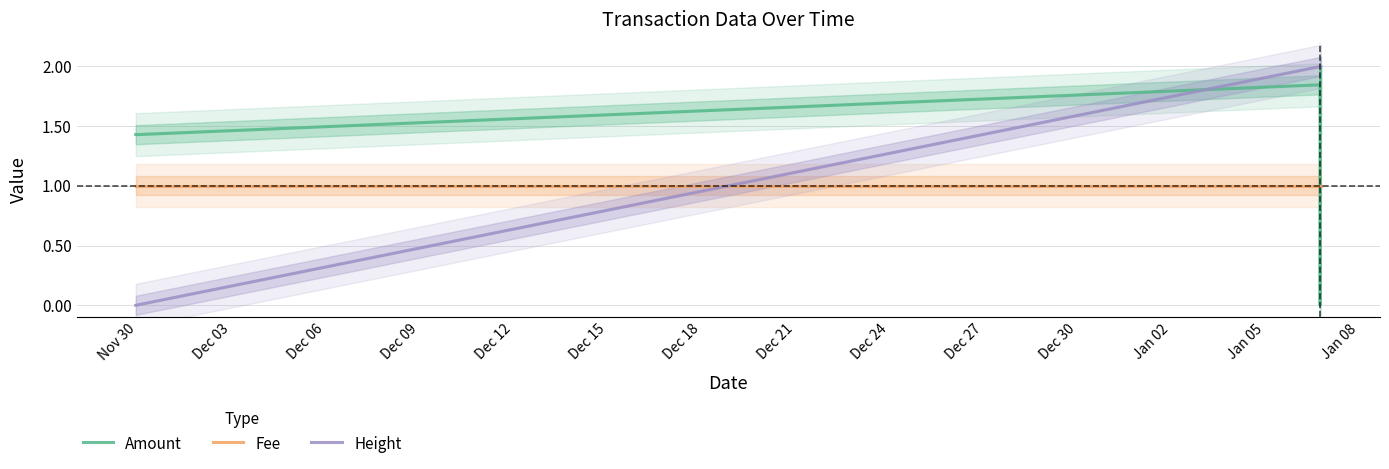

What is the maximum value for Amount?

2.0